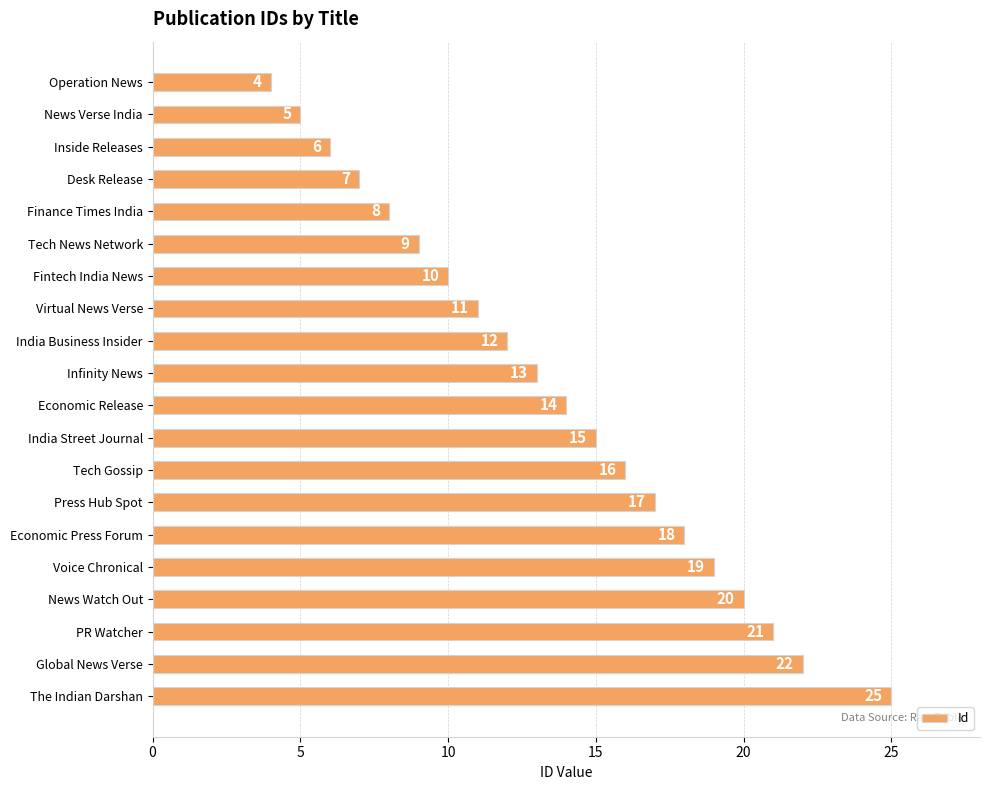

What is the difference between the second highest and second lowest values?

17